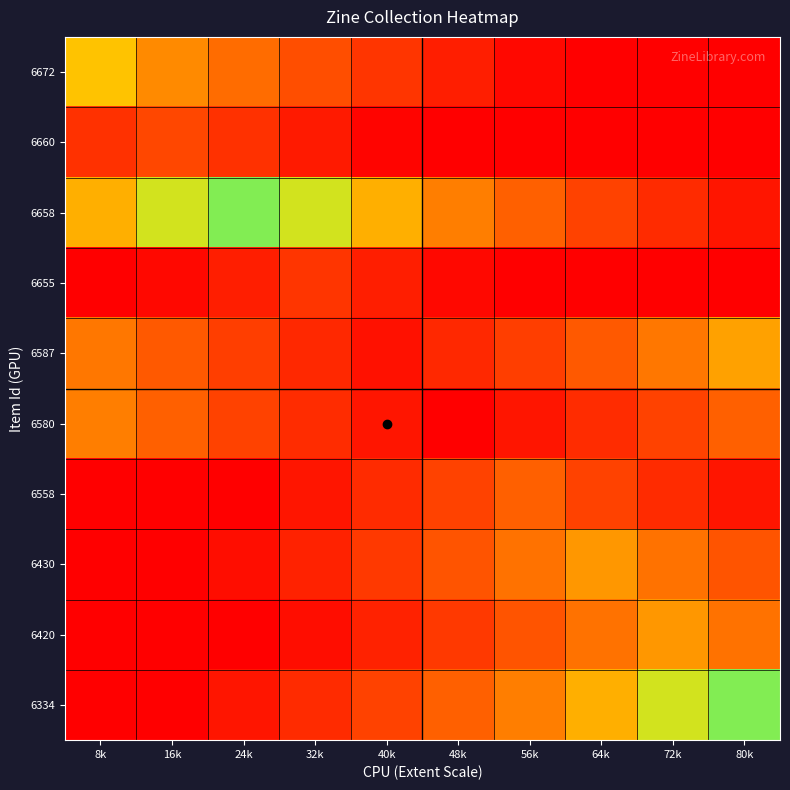

What is the difference between the highest and lowest values at 16k?

57